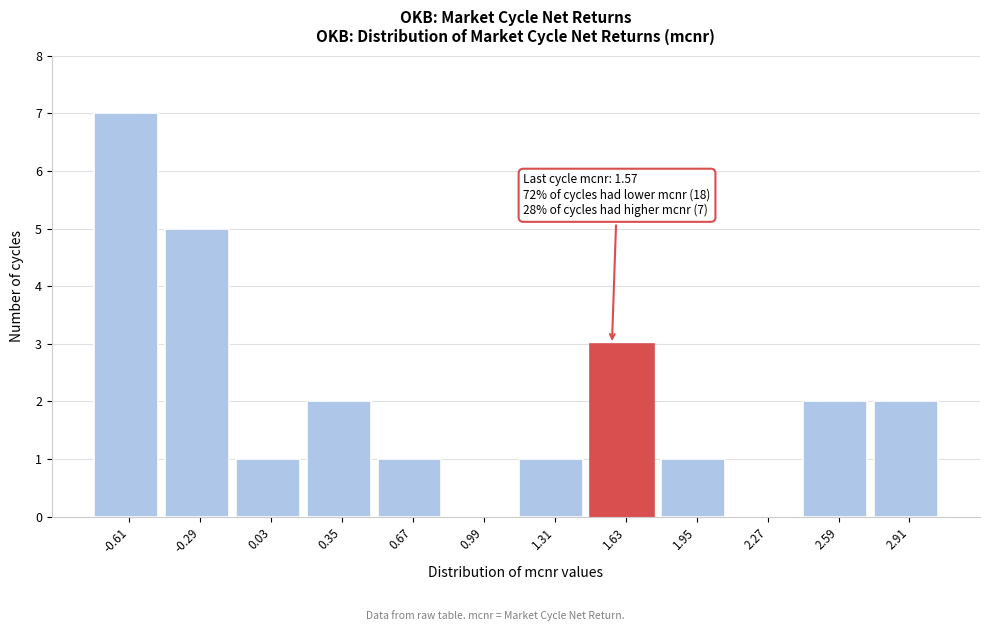

Which range on the x-axis has the tallest bar?

-0.75 to -0.45